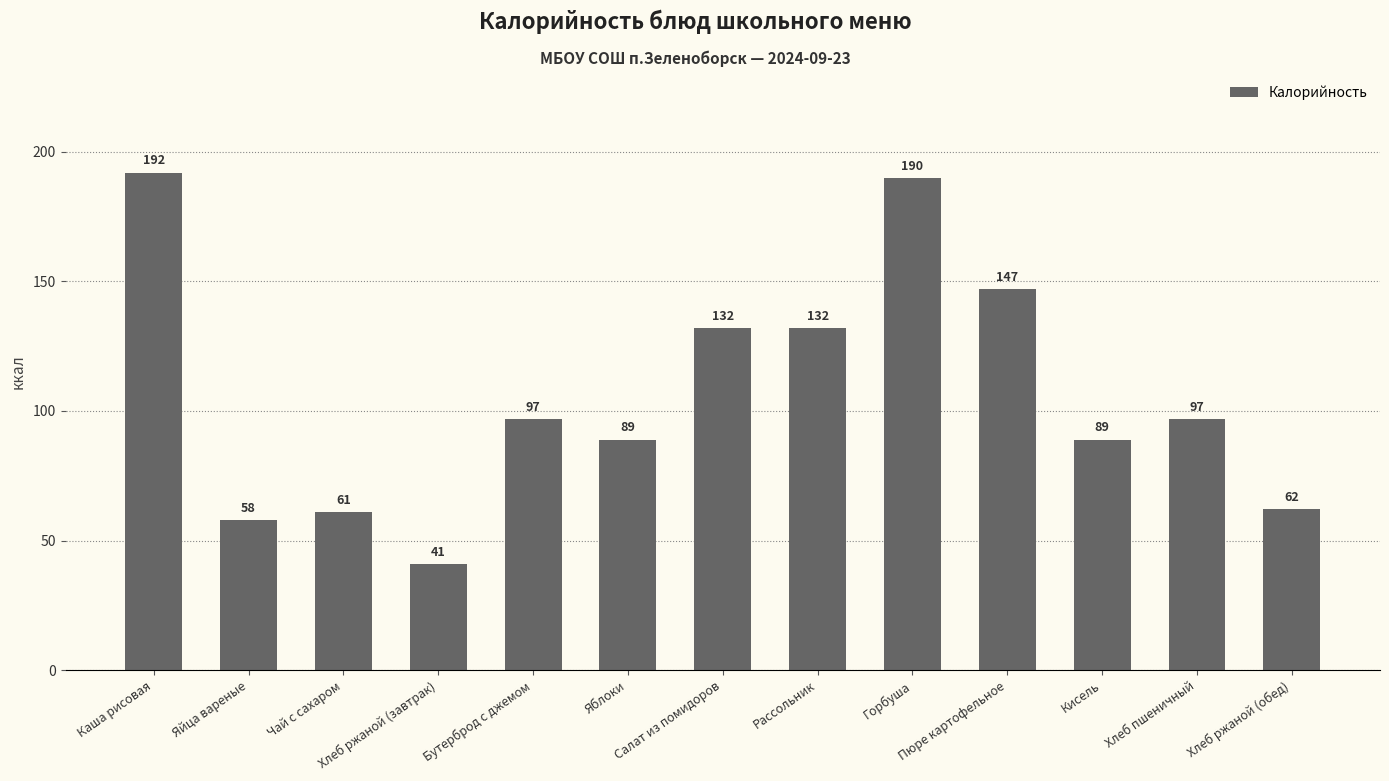

What is the difference between the maximum and second lowest values?

134